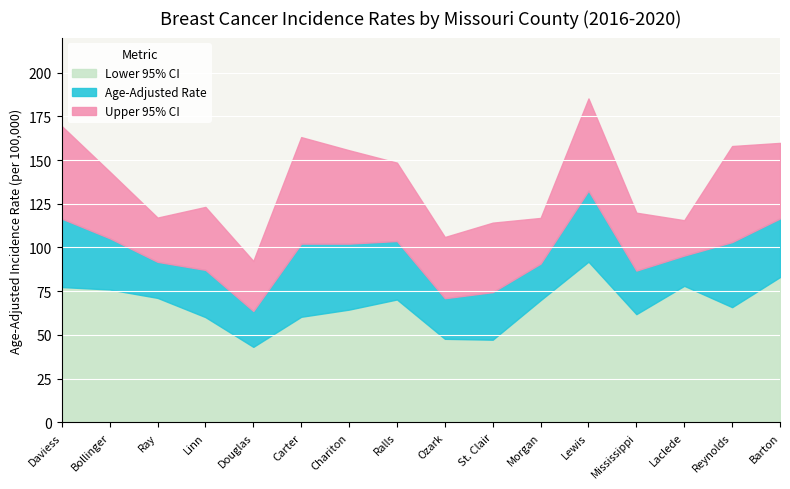

How many interior local peaks does the Upper 95% CI series have?

3